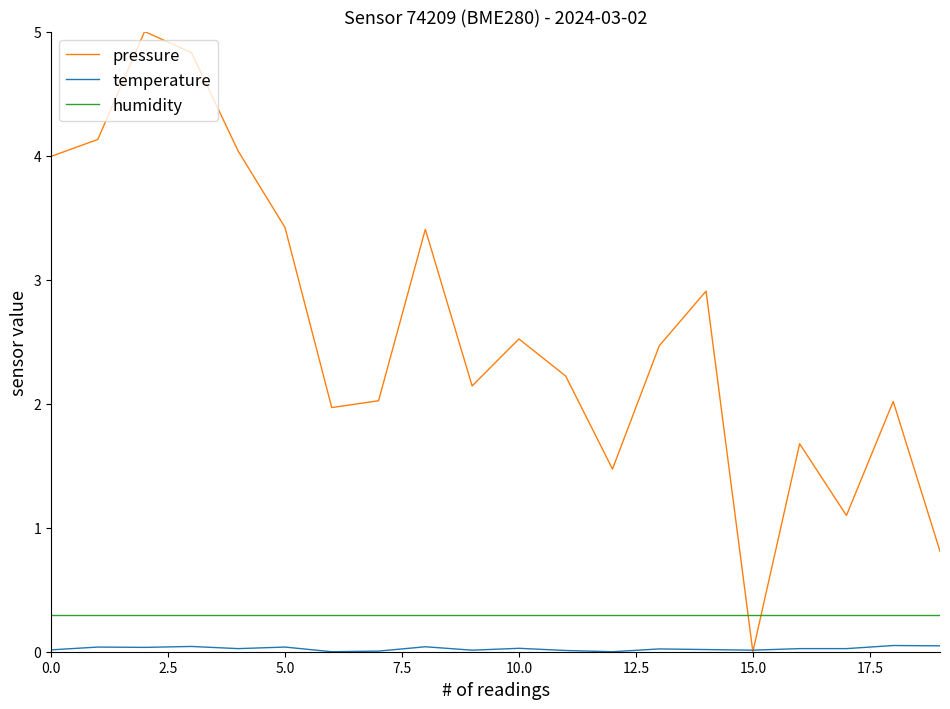

Rank the series by their maximum value, from lowest to highest.

temperature, humidity, pressure